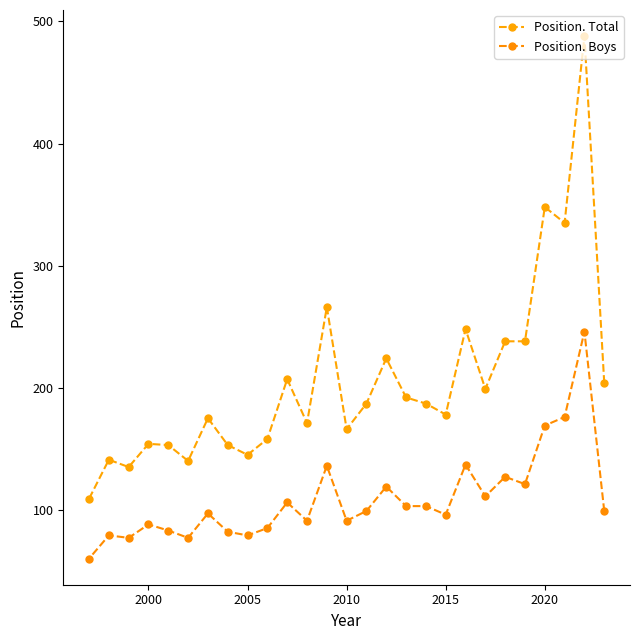

True or false: Position. Boys and Position. Total intersect in this chart.

False